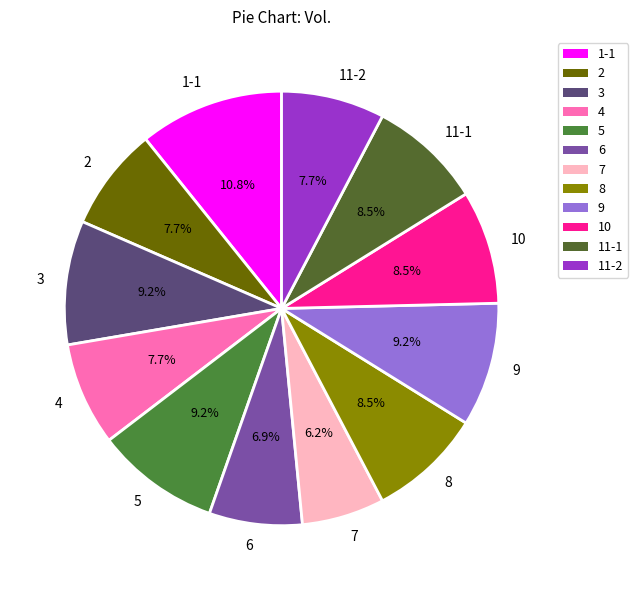

What percentage do 10 and 6 together represent?

15.4%